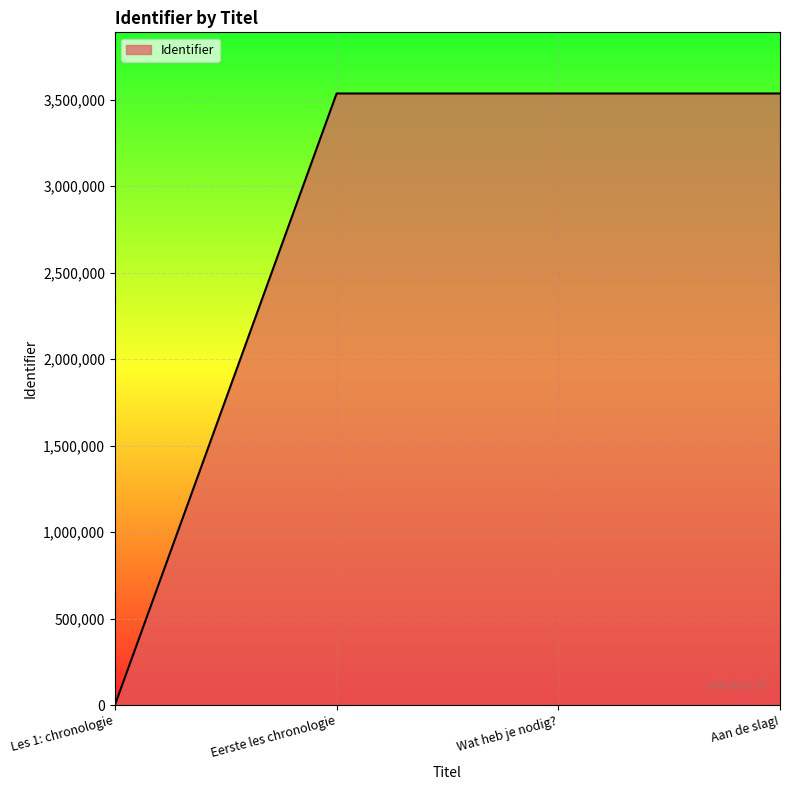

Approximately how many times larger is the value at Wat heb je nodig? compared to Eerste les chronologie?

1.0